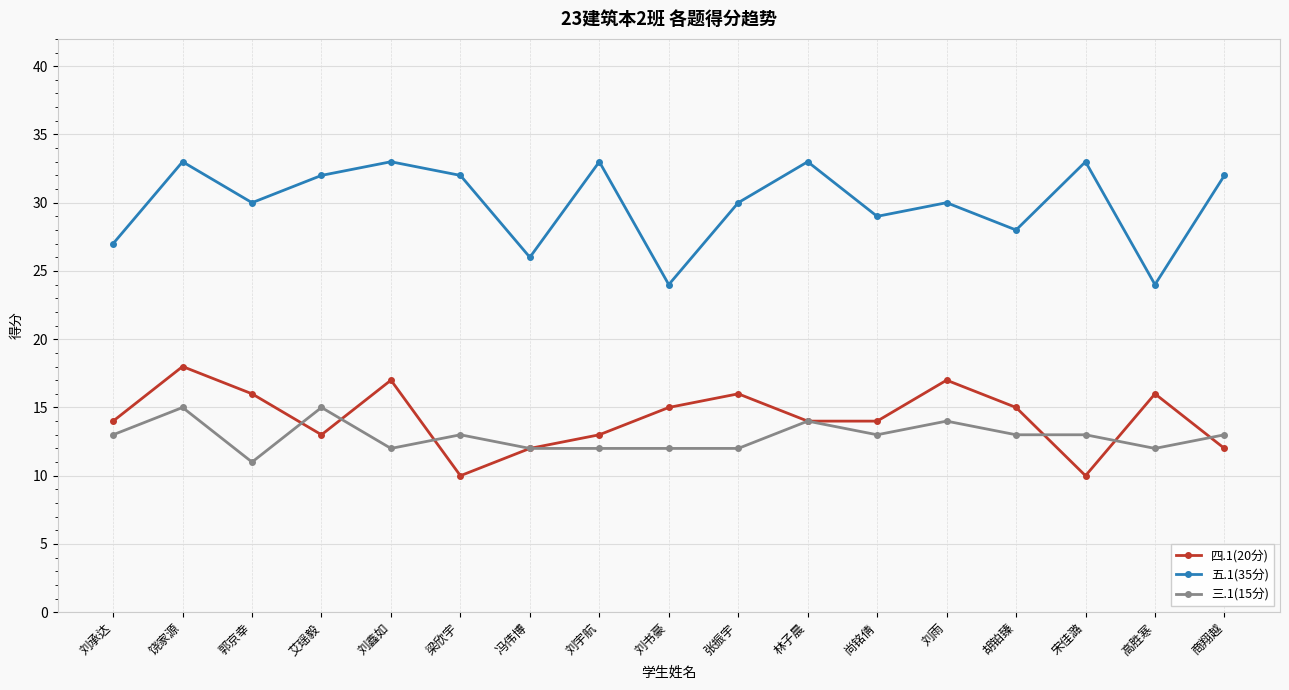

The value of 四.1(20分) at 胡铂臻 is 15. True or false?

True